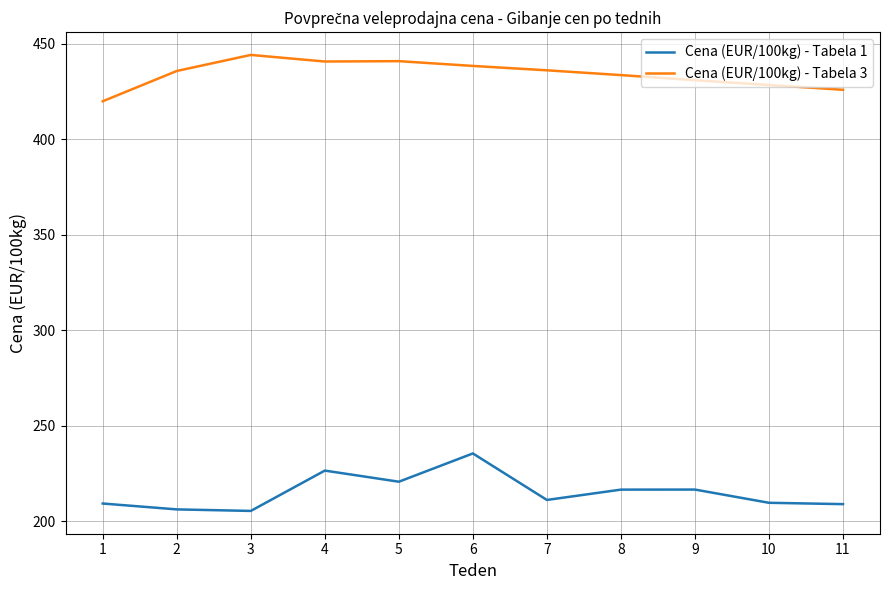

The value of Cena (EUR/100kg) - Tabela 1 at 6 is 235.5. True or false?

True